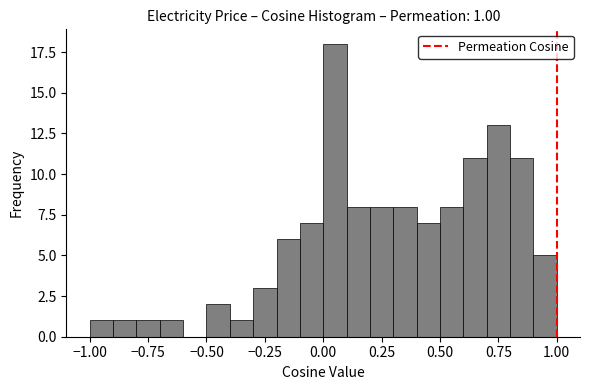

Read against the x-axis, roughly where is the centre of the tallest bar?

0.05